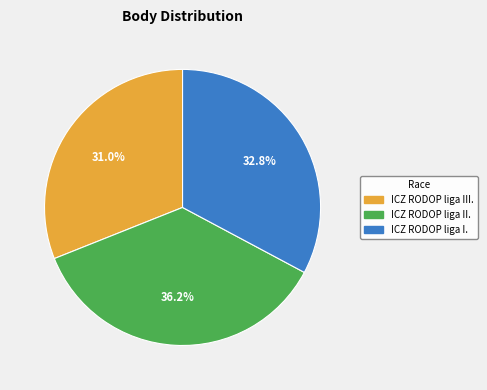

Is there a majority slice in this chart?

No